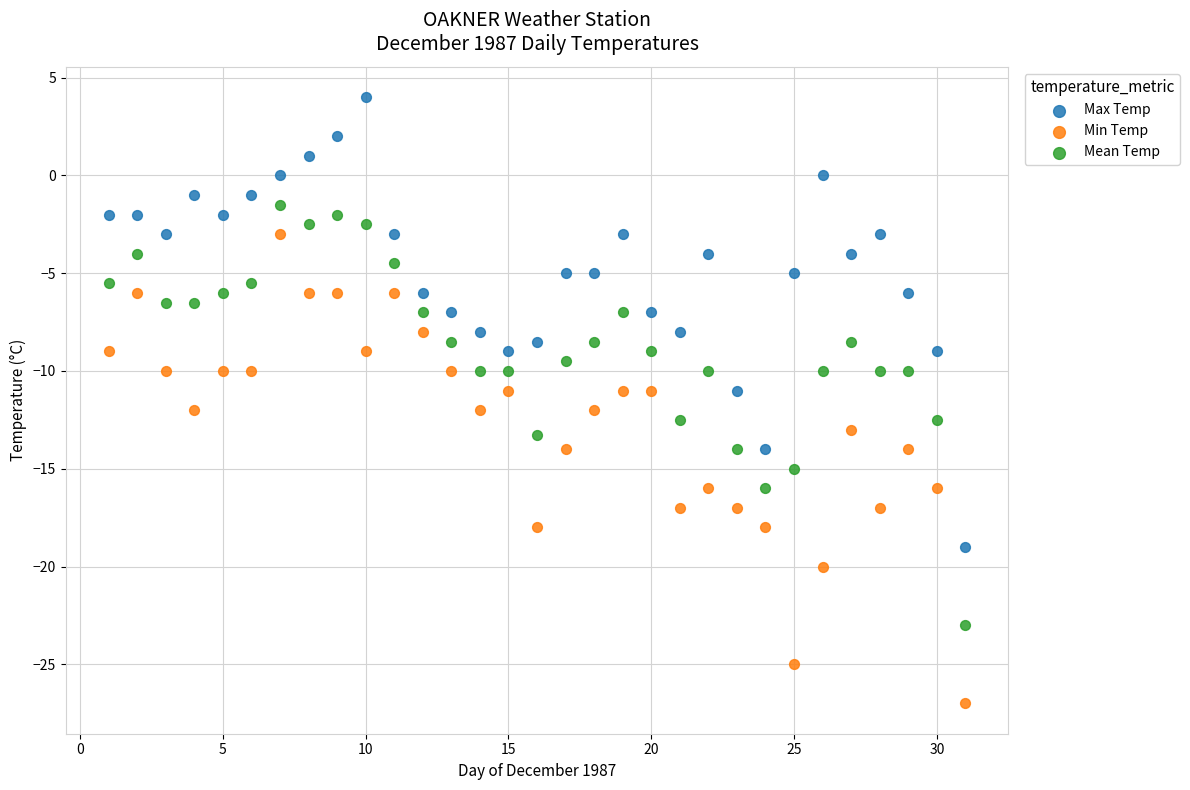

What are all the series names shown in the legend?

Max Temp, Min Temp, Mean Temp